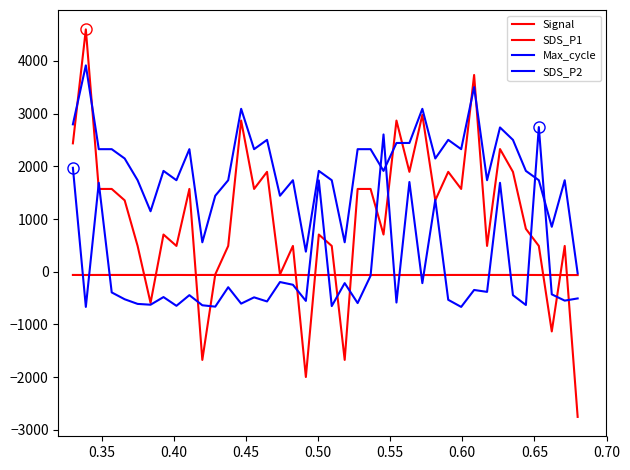

Does the chart display data point markers on the line(s)?

No